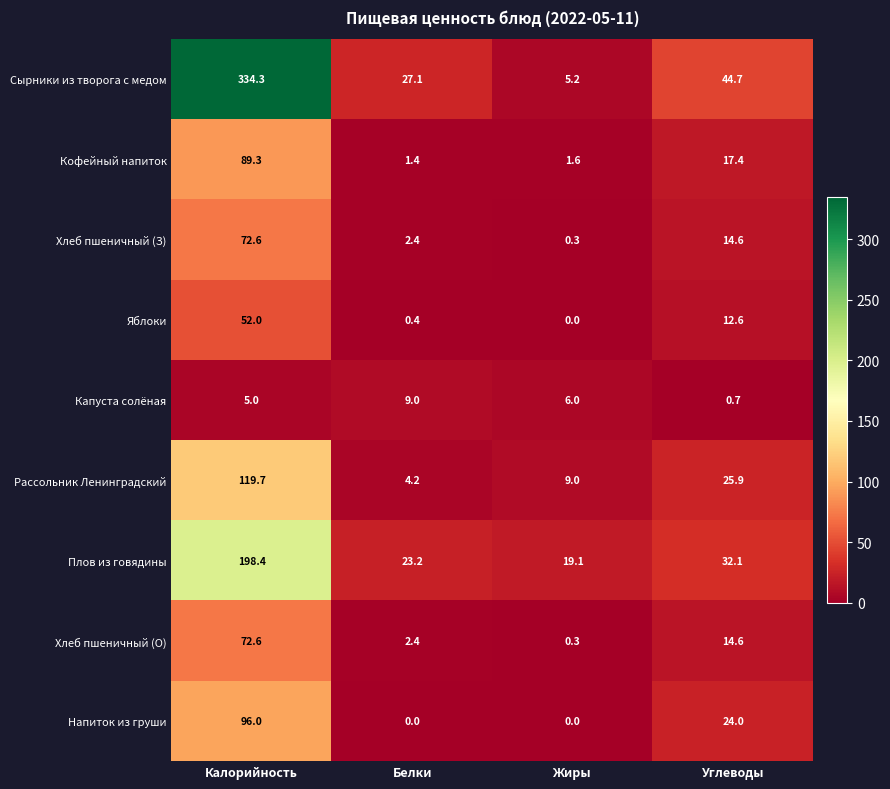

The value of Плов из говядины at Углеводы is 32.1. True or false?

True